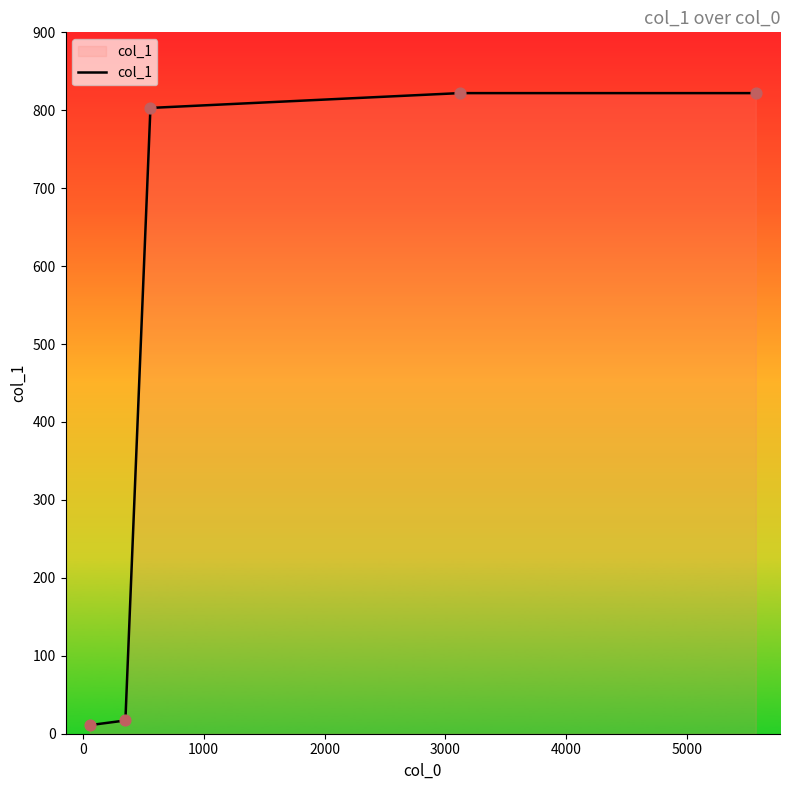

True or false: there are more than 2 points higher than both neighbors.

False